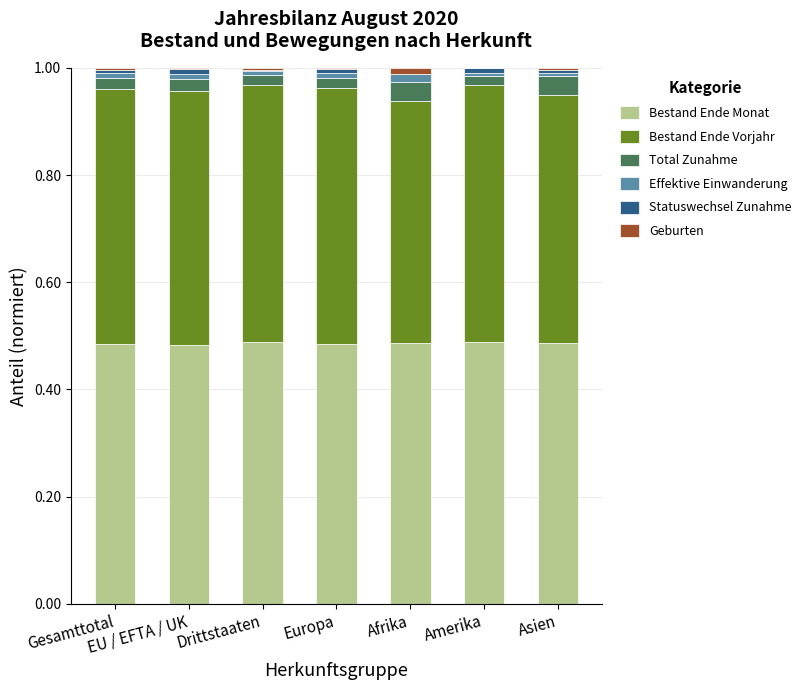

Does the chart contain stacked bars?

Yes